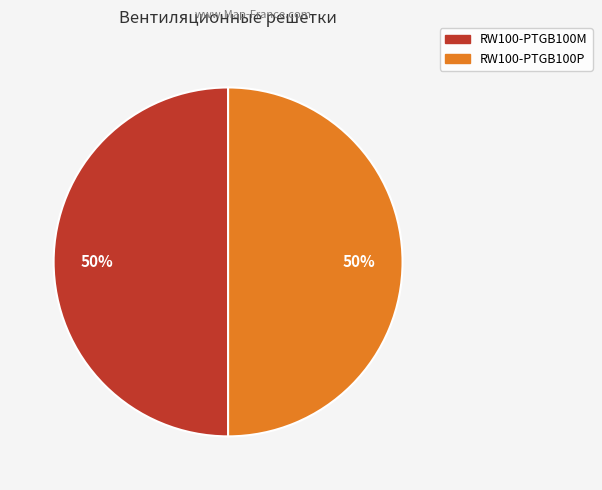

Do RW100-PTGB100P and RW100-PTGB100M together represent more than half of the pie?

Yes